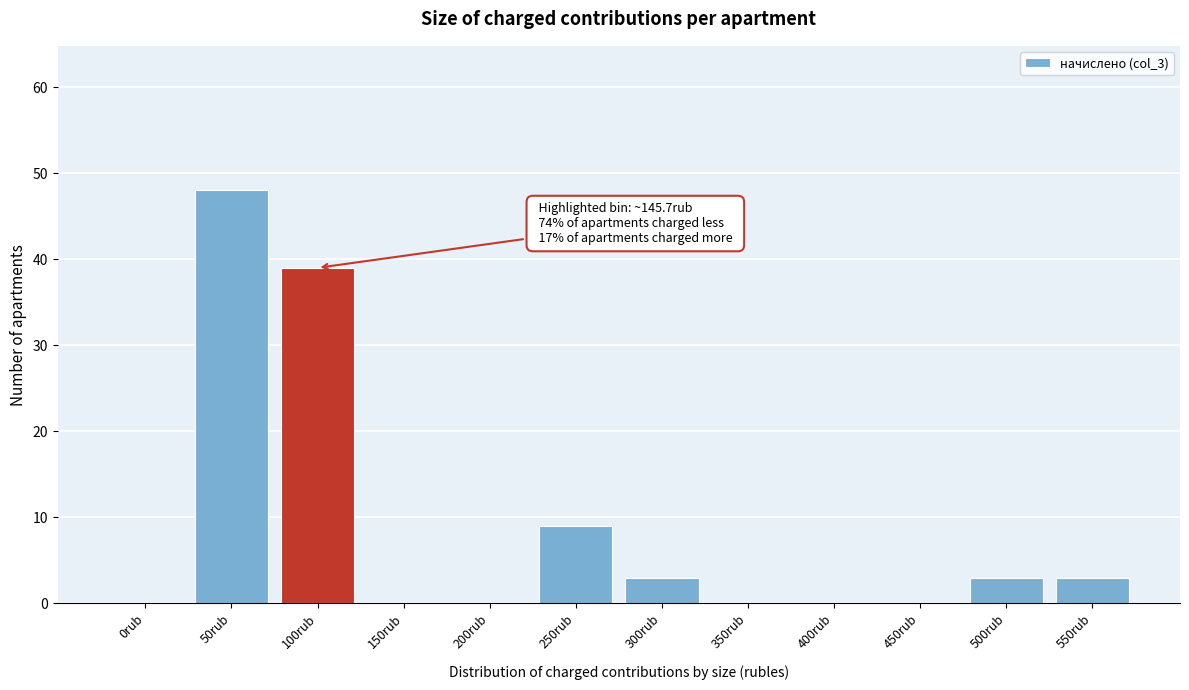

Reading left to right, transcribe all the data shown in this chart.

0rub=0	50rub=48	100rub=39	150rub=0	200rub=0	250rub=9	300rub=3	350rub=0	400rub=0	450rub=0	500rub=3	550rub=3